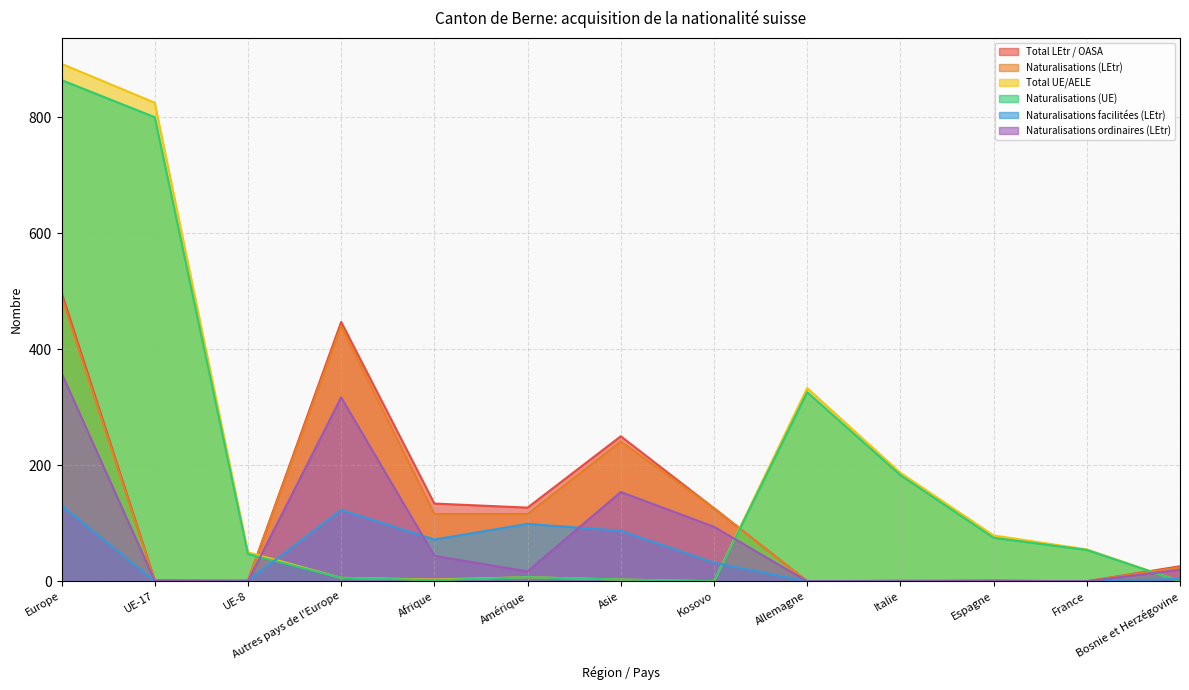

How many values in the Naturalisations (LEtr) series exceed 24?

6